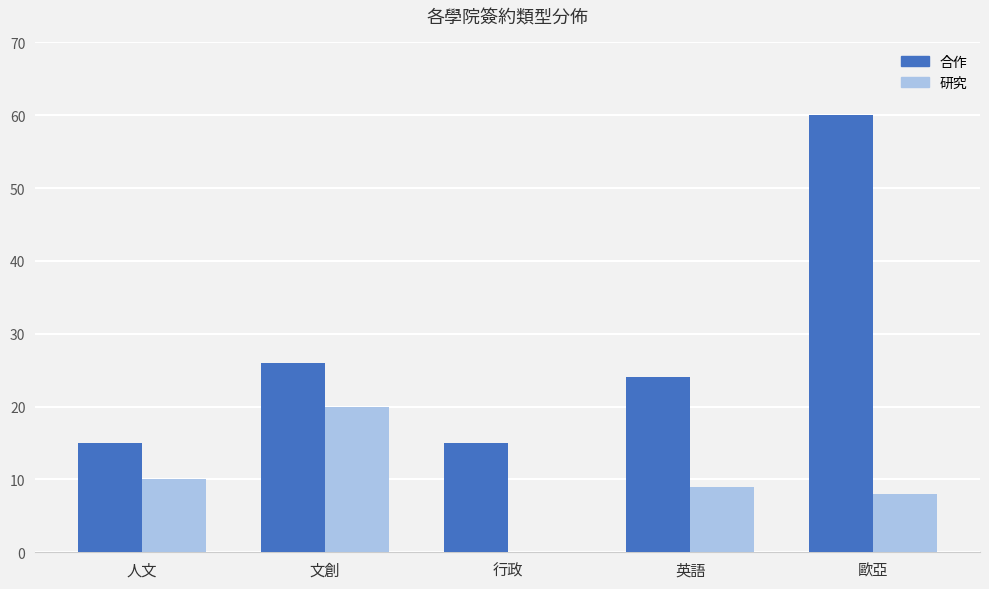

What is the highest value of the 研究 series?

20